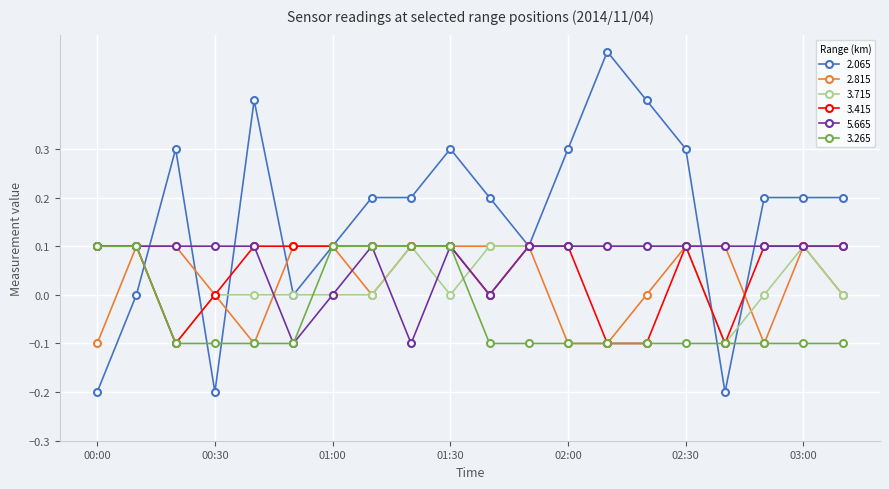

What are all the series names shown in the legend?

2.065, 2.815, 3.715, 3.415, 5.665, 3.265